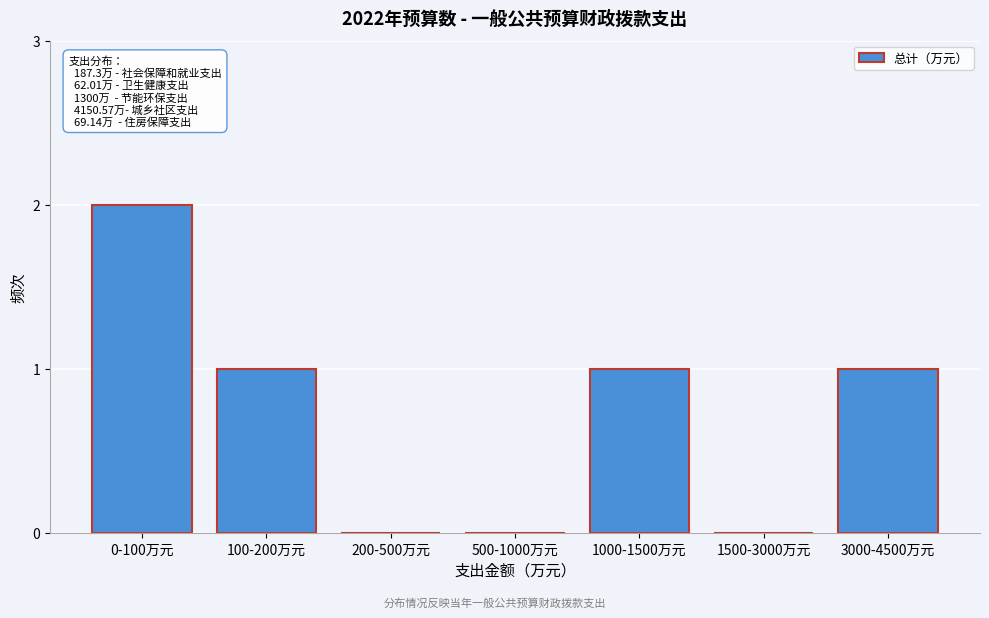

Reading left to right, what are all the values shown in this chart?

0-100万元=2	100-200万元=1	200-500万元=0	500-1000万元=0	1000-1500万元=1	1500-3000万元=0	3000-4500万元=1